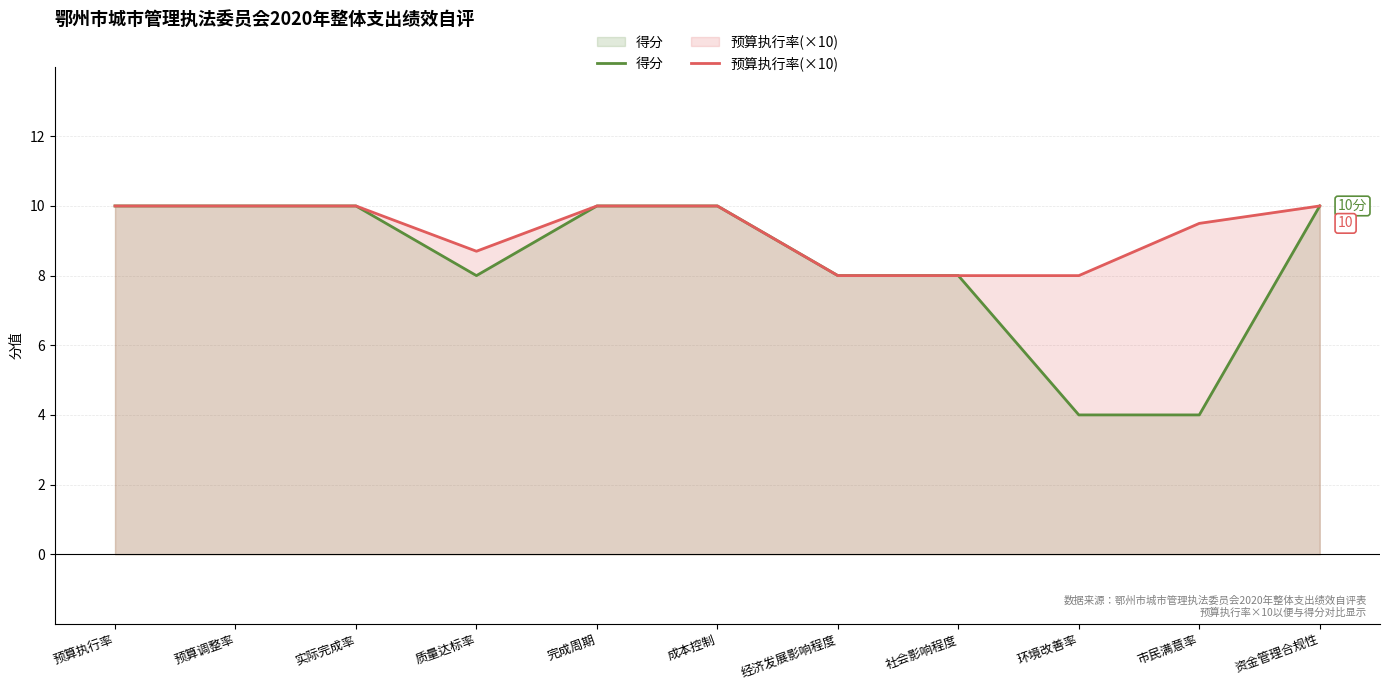

How many lines are shown in the chart?

2